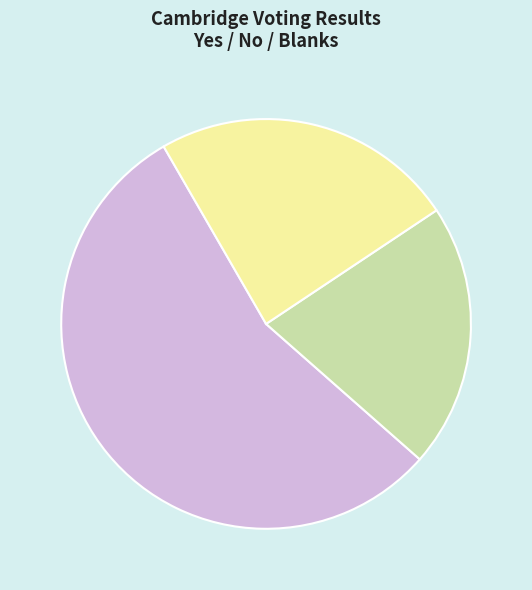

To the nearest percent, what portion does Blanks represent?

24%